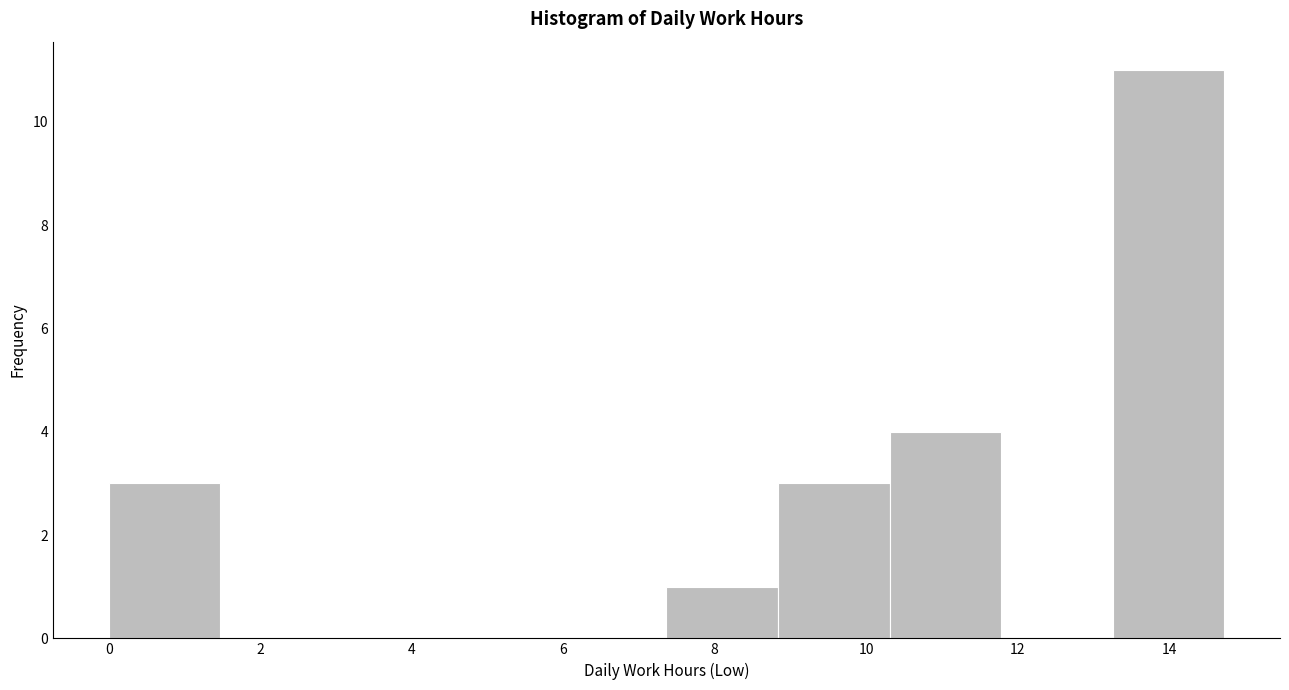

How tall is the bar that spans 7.4 to 8.8 on the x-axis? Neither the bar edges nor the heights are printed on the chart, so give them approximately, as read against the axes.

1